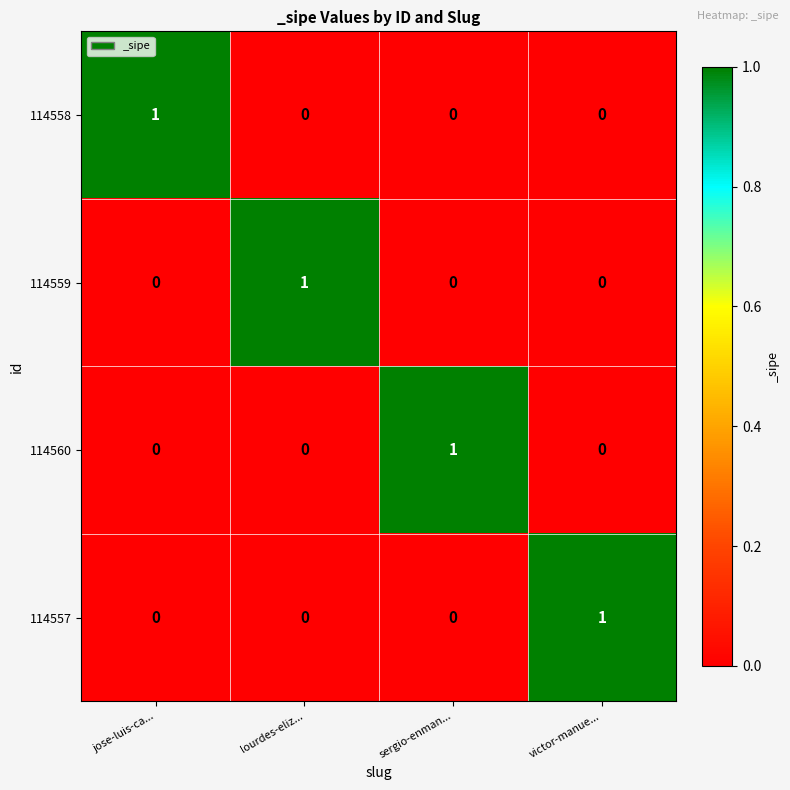

True or false: 114557 has a value of 0 at sergio-enman....

True